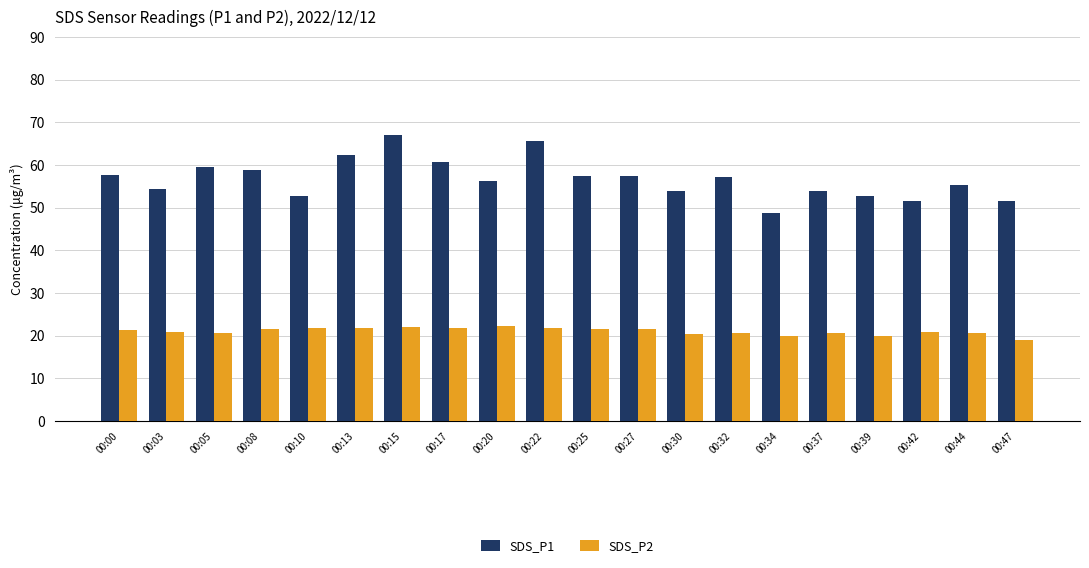

At how many categories does at least one series exceed 27?

20